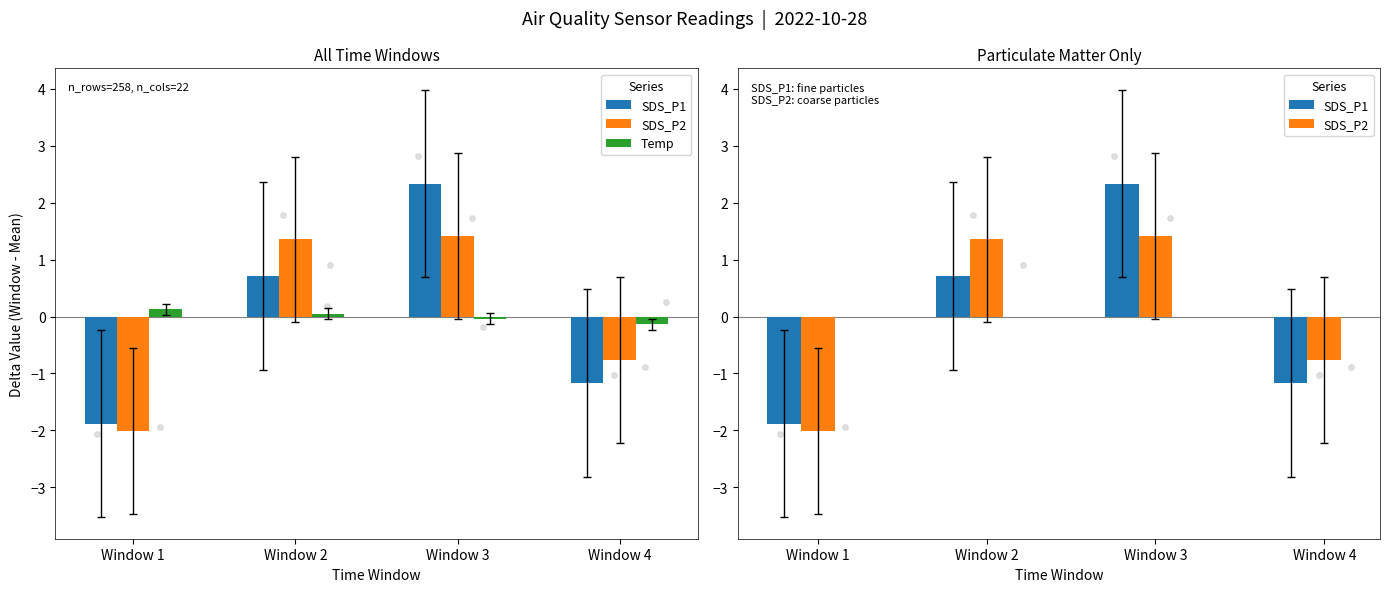

At how many categories does at least one series exceed 2?

1